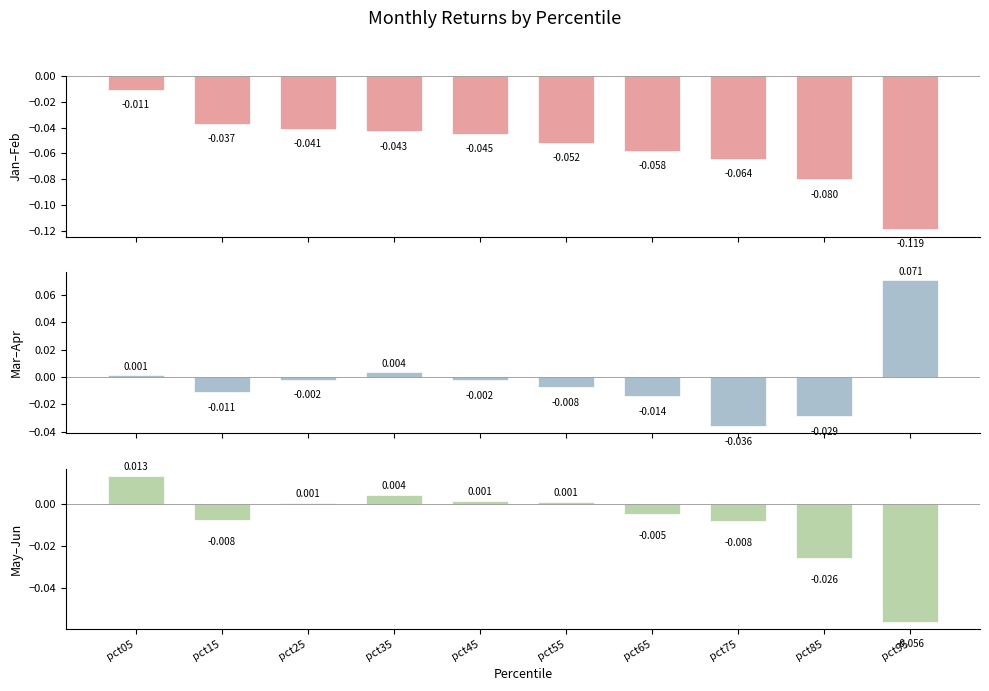

What are all the series names shown in the legend?

Jan–Feb, Mar–Apr, May–Jun